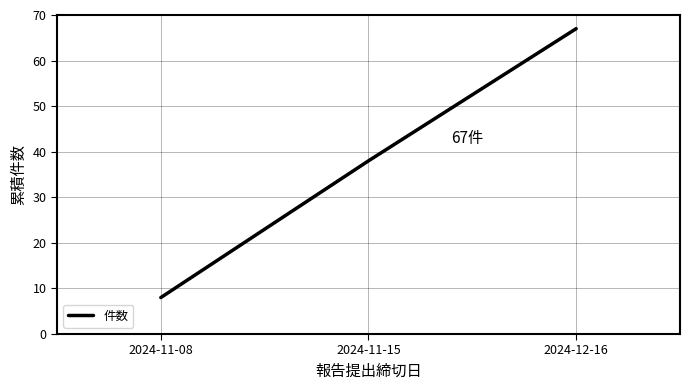

At which label is the value closest to 37?

2024-11-15